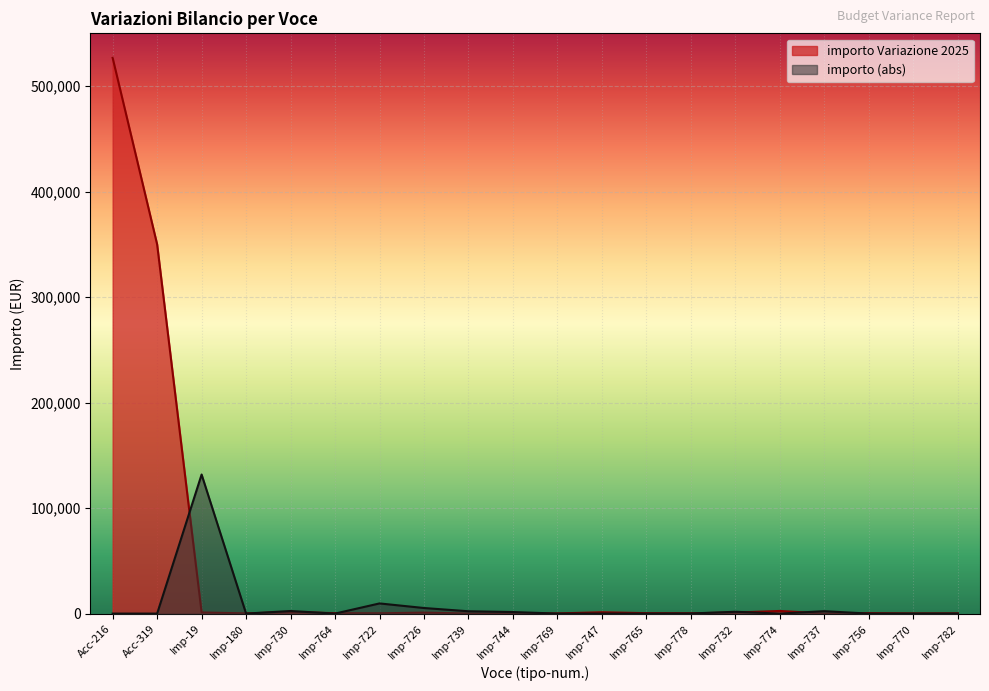

How many series are shown in this chart?

2